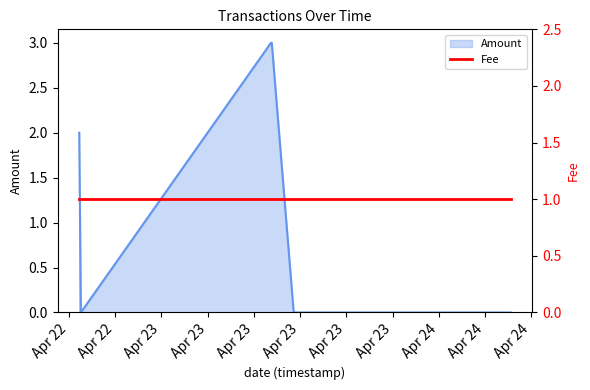

What value does the data have at 2017-04-22 16:53:37?

2